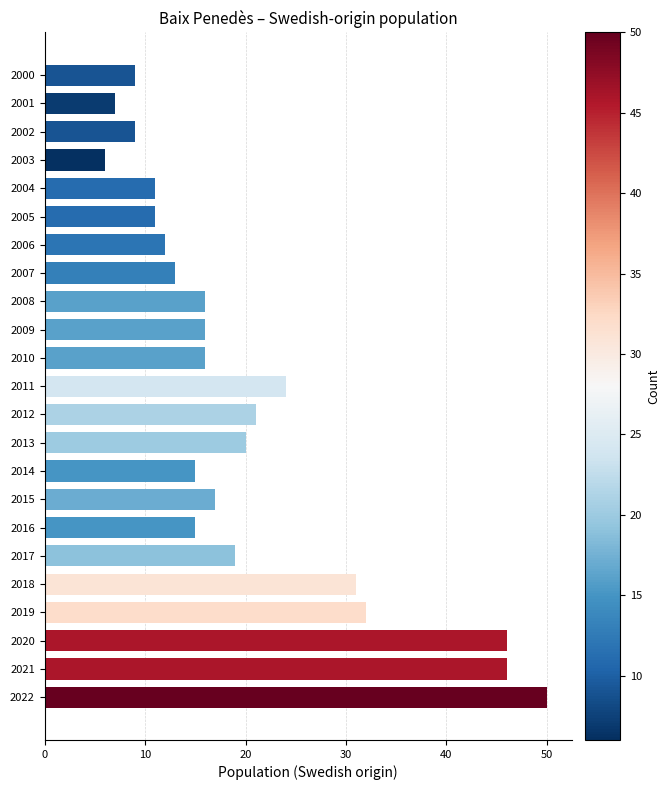

Count the number of data series in this chart.

1